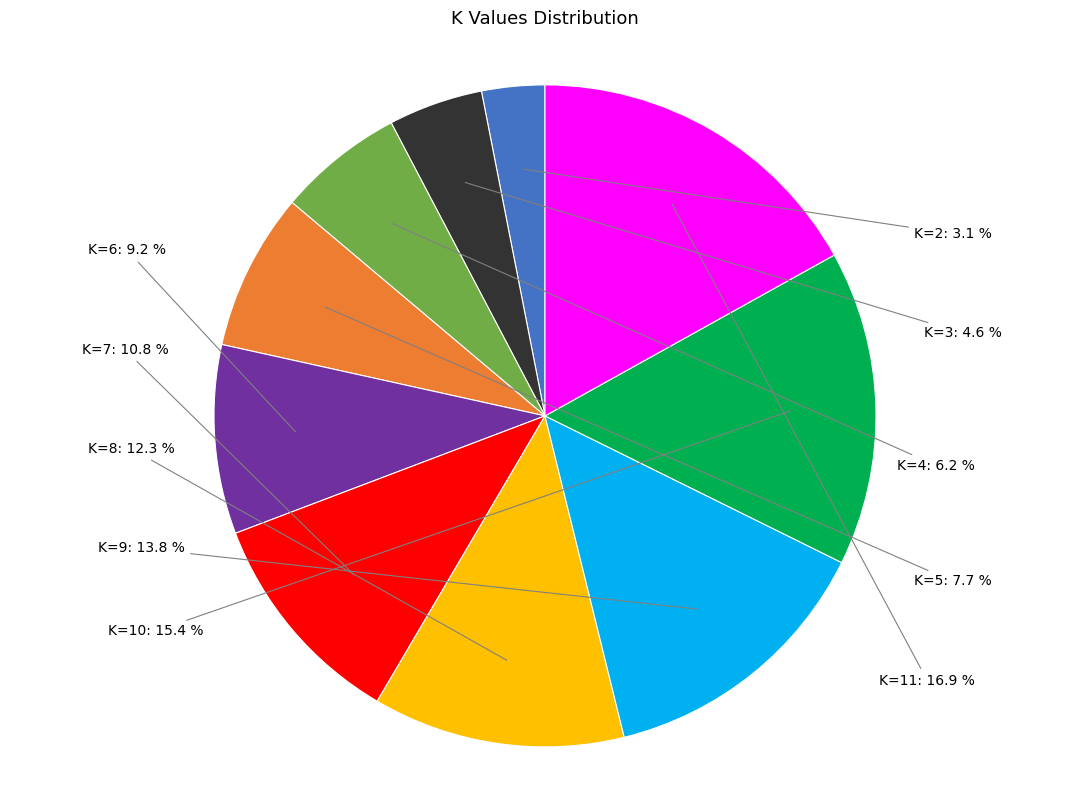

Is there a majority slice in this chart?

No